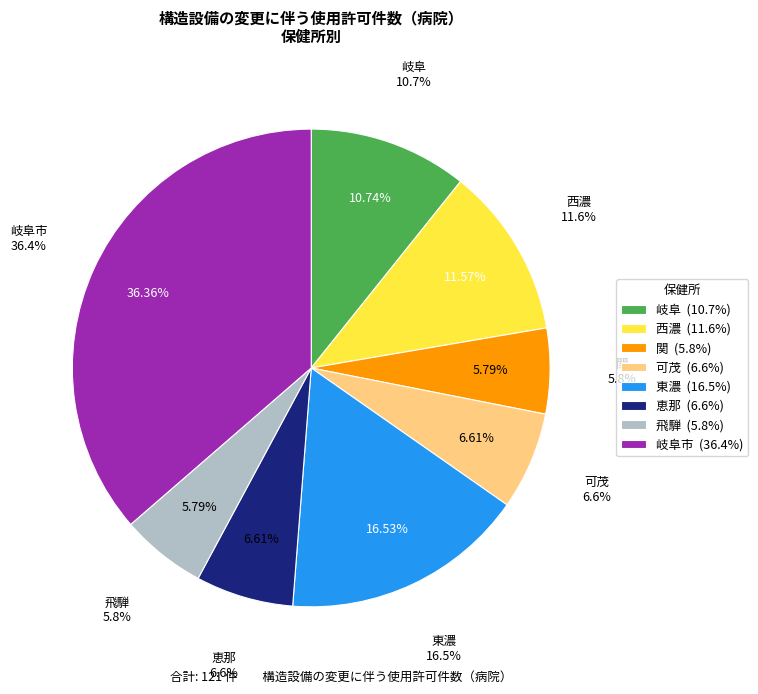

Does 西濃 account for over 50% of the chart?

No